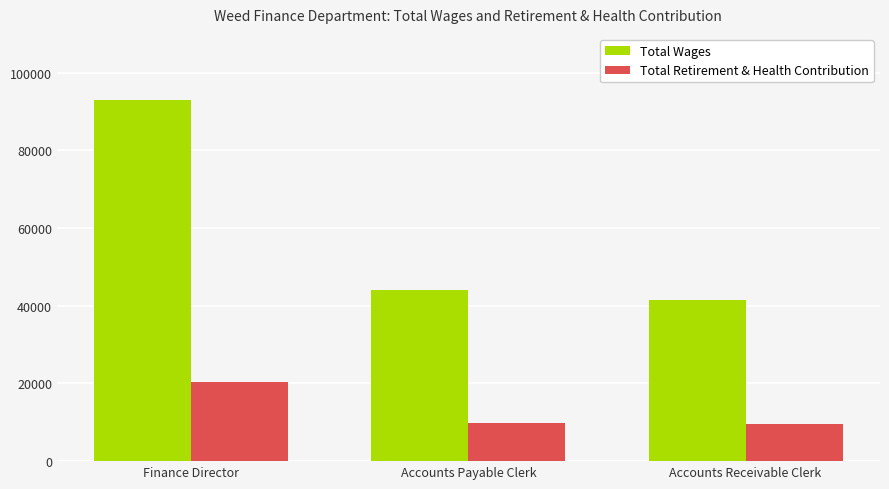

What is the total value across all series at Accounts Receivable Clerk?

51168